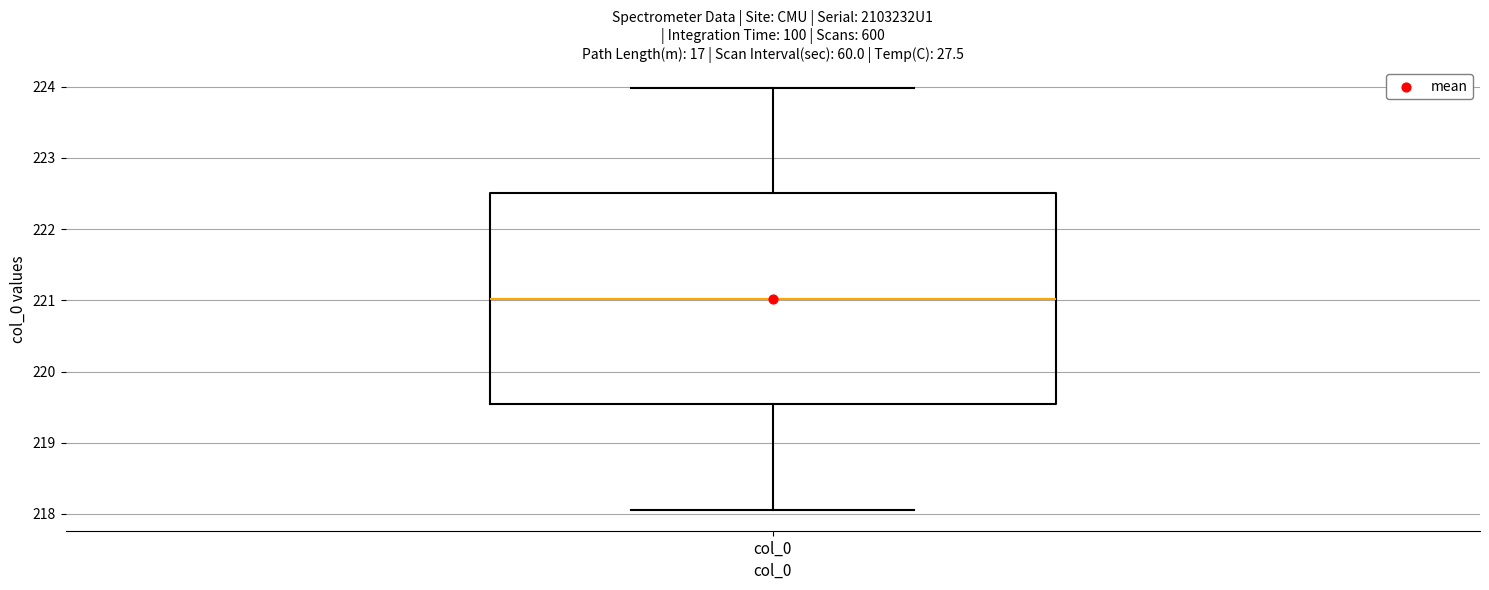

Transcribe this box plot: give where the median line is, the range the box spans, and where the two whiskers end, as read against the y-axis. The values are not printed on the chart, so give them approximately, as read against the axis.

median 221.0, box 219.5 to 222.5, whiskers 218.1 to 224.0